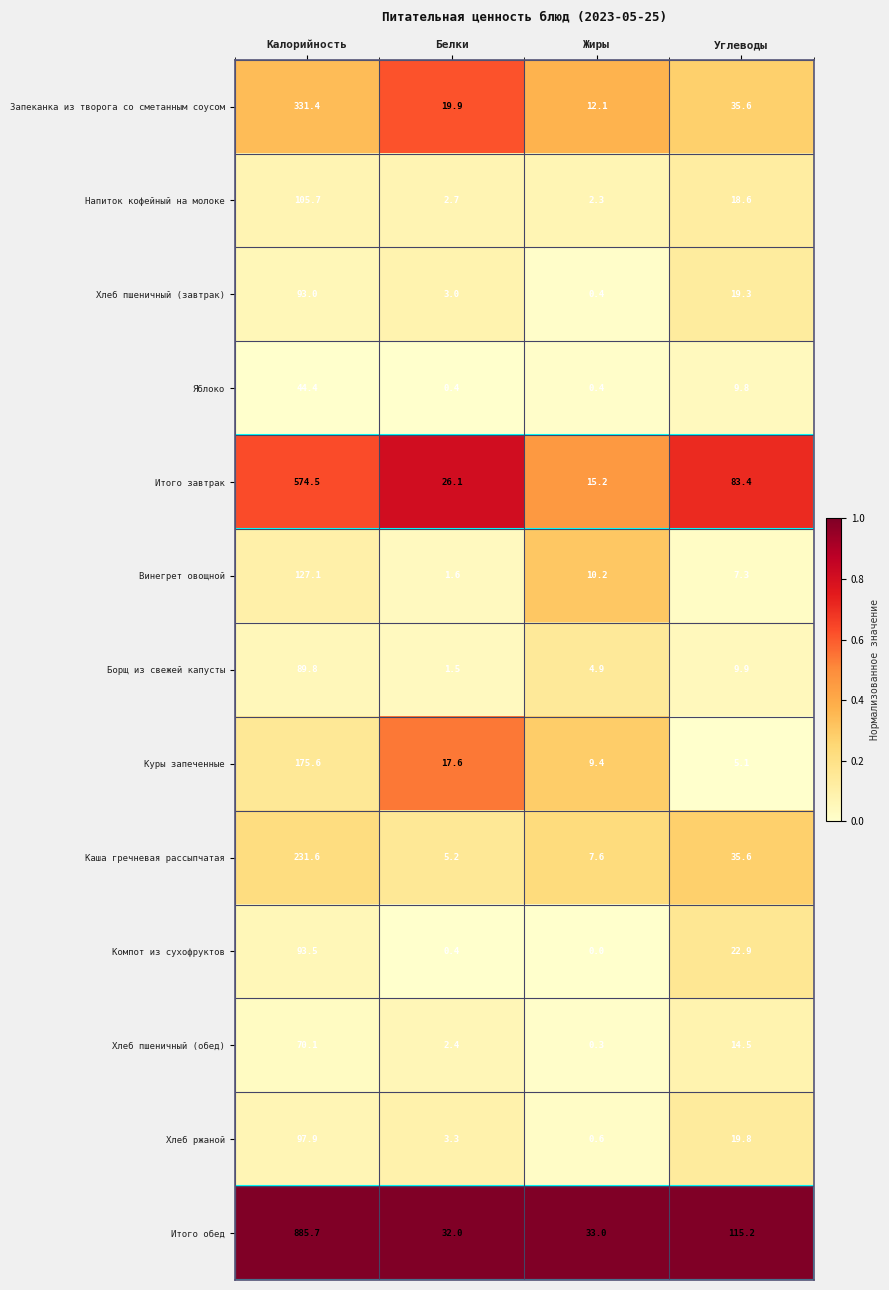

List the labels in order of Итого завтрак value, largest first.

Калорийность, Углеводы, Белки, Жиры